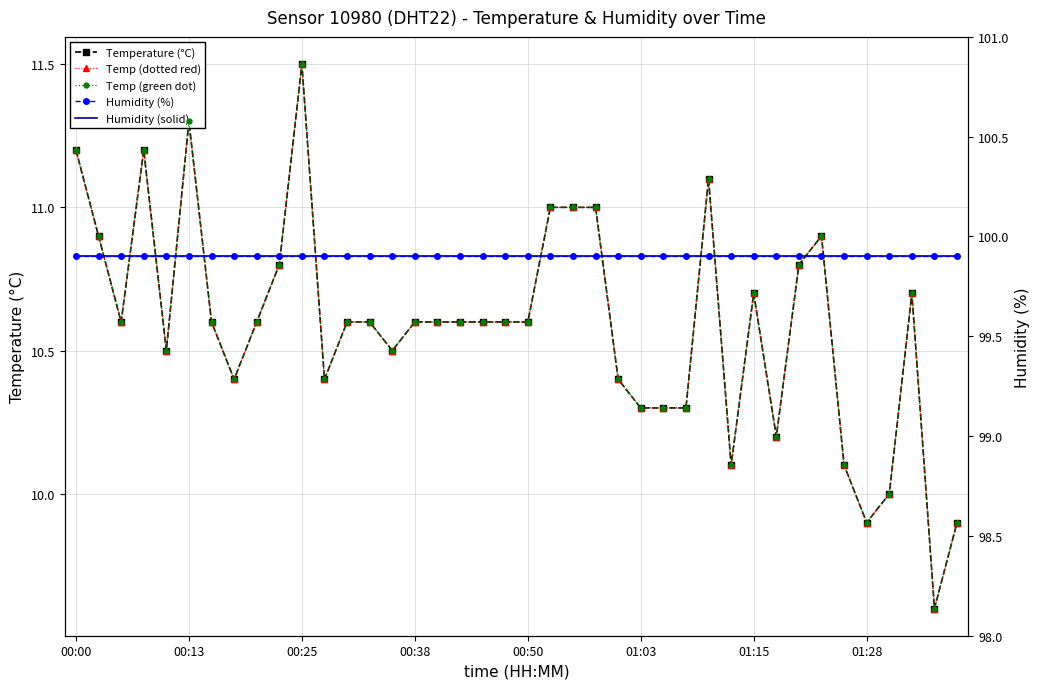

What is the maximum value shown in the chart?

99.9